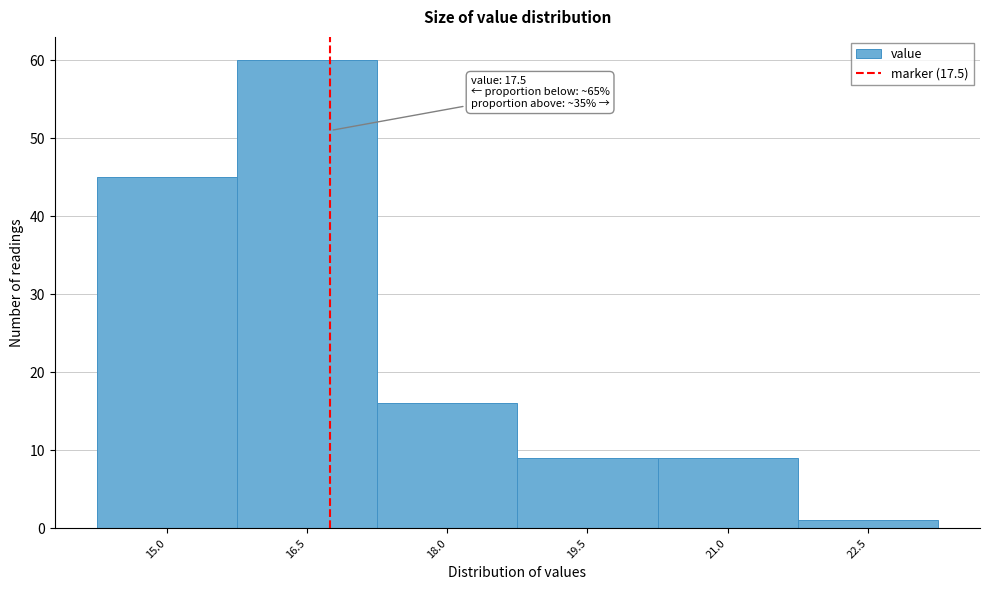

Reading left to right, extract all data points from this chart.

15.0=45	16.5=60	18.0=16	19.5=9	21.0=9	22.5=1